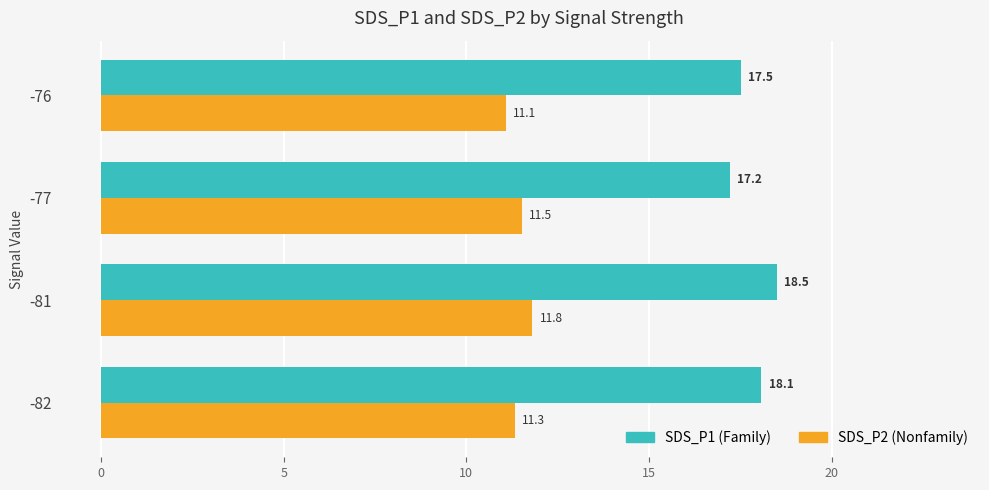

At which category is the sum across all series the highest?

-81